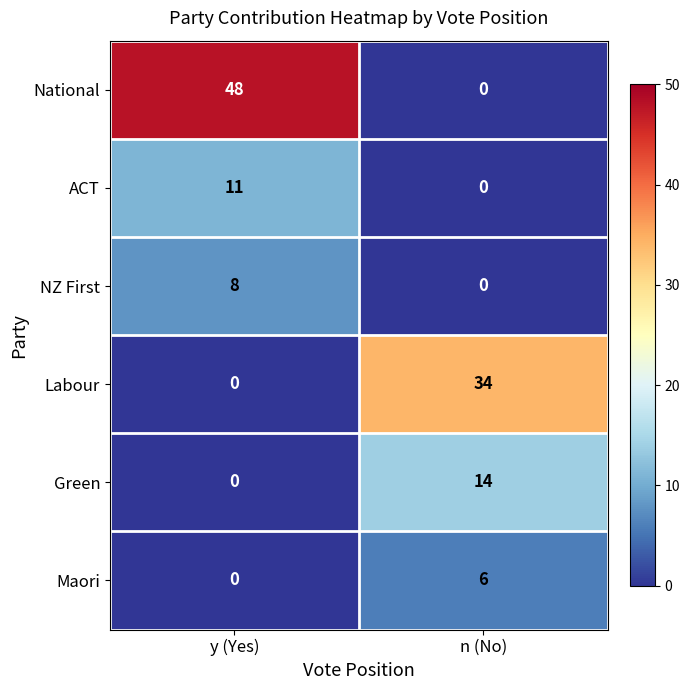

Which category has the lowest value in the National series?

n (No)